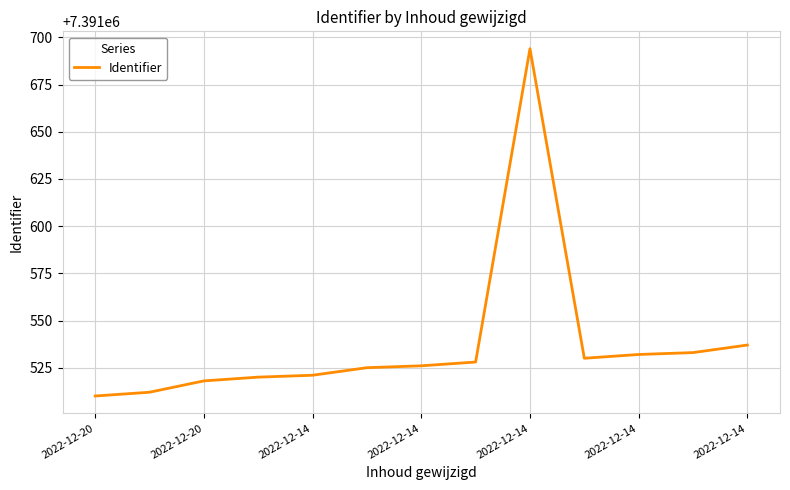

Count the number of data series in this chart.

1